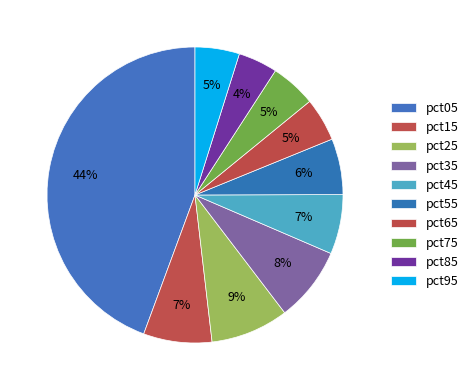

Which has a higher value, pct35 or pct95?

pct35